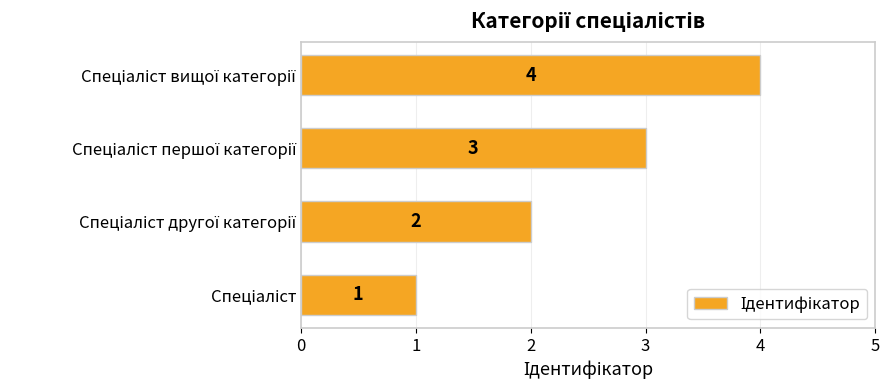

How many bars are there in total?

4